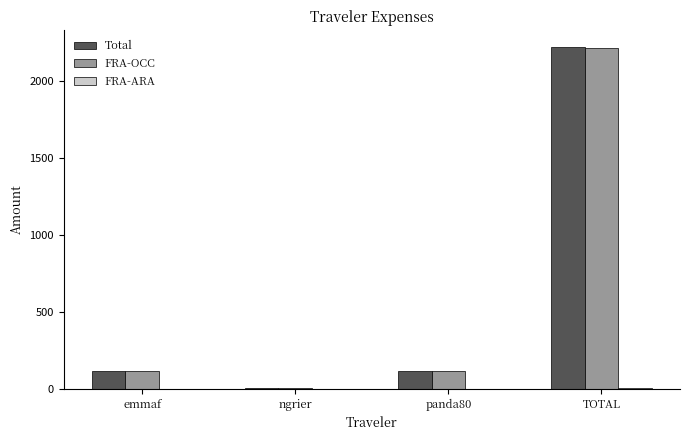

Is it true that FRA-OCC equals 3.8 at ngrier?

True